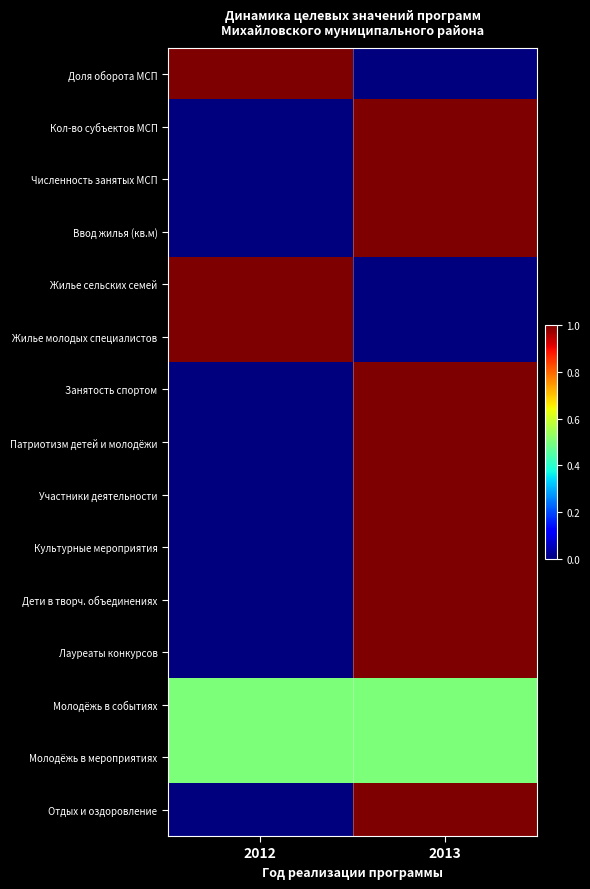

What is the maximum value shown in the chart?

1.0